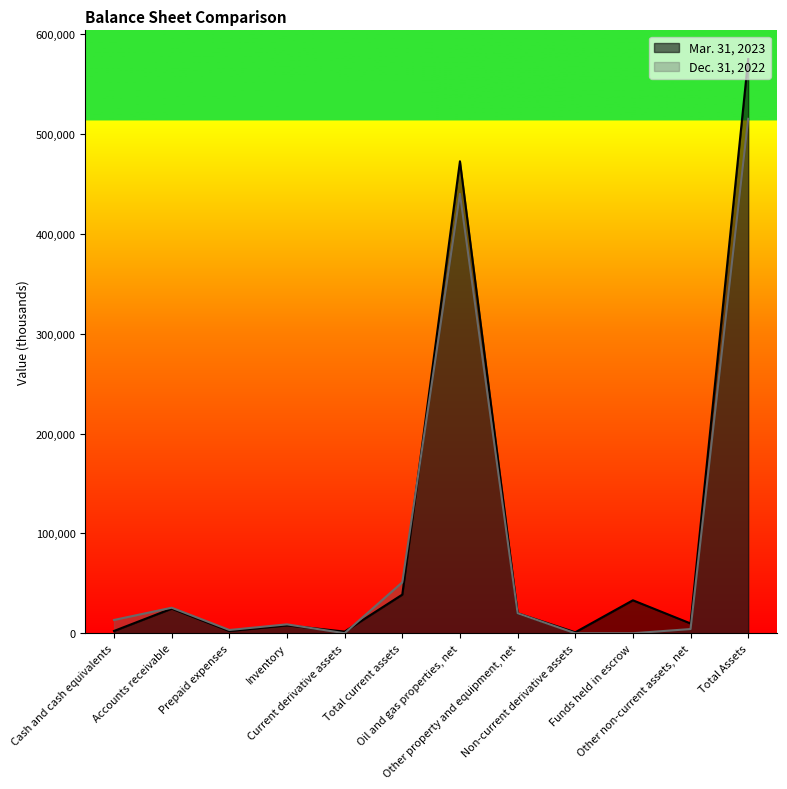

Reading left to right, what are all the values shown in this chart?

Mar. 31, 2023: Cash and cash equivalents=2275	Accounts receivable=24640	Prepaid expenses=2242	Inventory=7892	Current derivative assets=1637	Total current assets=38686	Oil and gas properties, net=472722	Other property and equipment, net=20012	Non-current derivative assets=939	Funds held in escrow=33000	Other non-current assets, net=9784	Total Assets=575143
Dec. 31, 2022: Cash and cash equivalents=13301	Accounts receivable=25551	Prepaid expenses=3236	Inventory=8886	Current derivative assets=20	Total current assets=50994	Oil and gas properties, net=440102	Other property and equipment, net=20023	Non-current derivative assets=0	Funds held in escrow=0	Other non-current assets, net=4175	Total Assets=515294